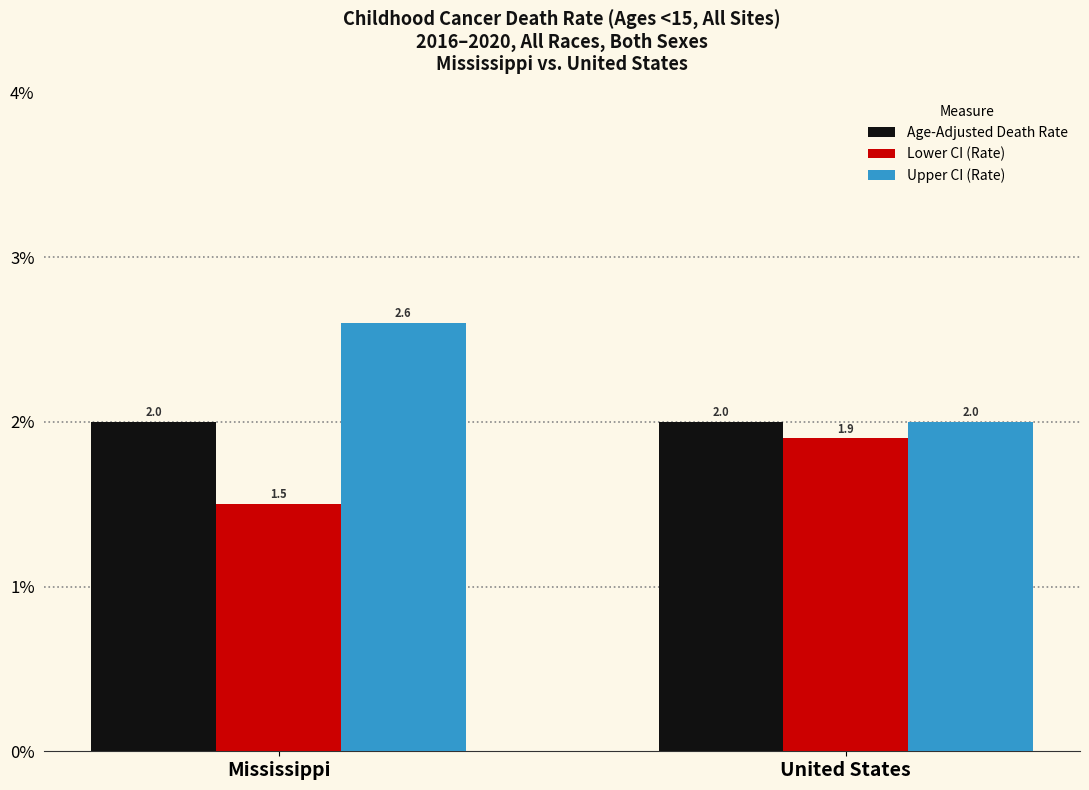

Reading right to left, transcribe all the data shown in this chart.

Age-Adjusted Death Rate: United States=2.0	Mississippi=2.0
Lower CI (Rate): United States=1.9	Mississippi=1.5
Upper CI (Rate): United States=2.0	Mississippi=2.6